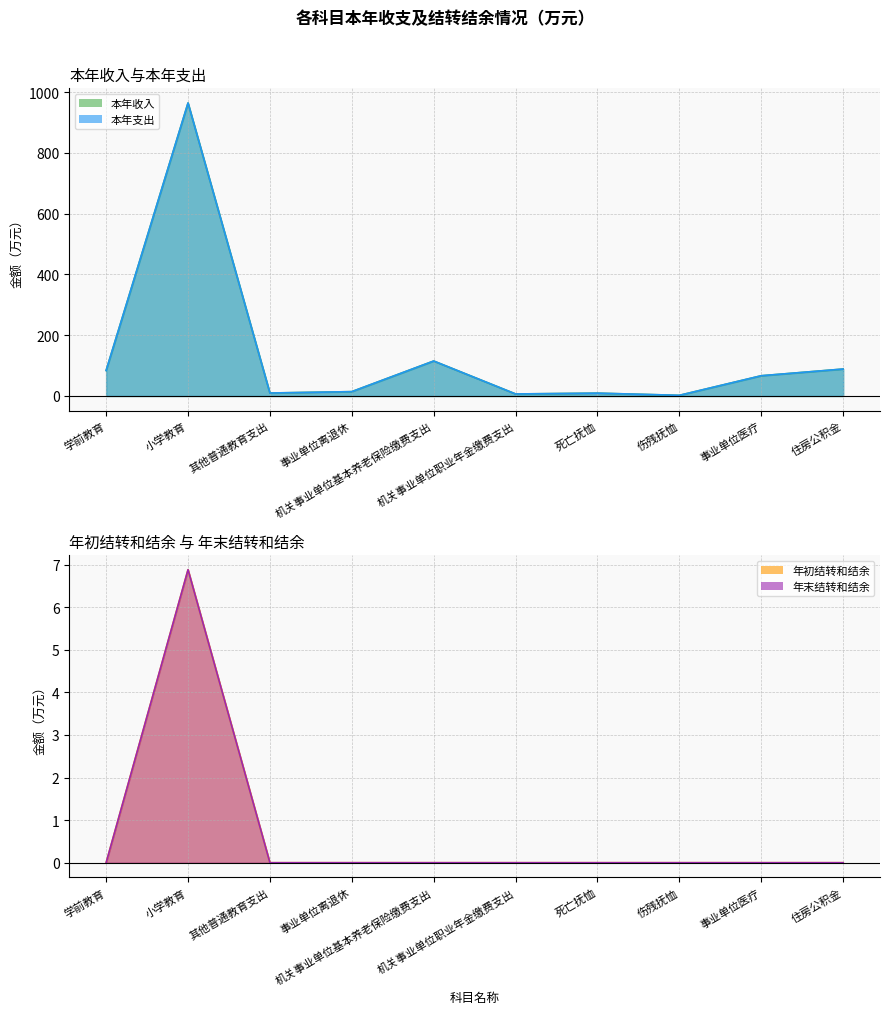

How many values in 年初结转和结余 are above zero?

1